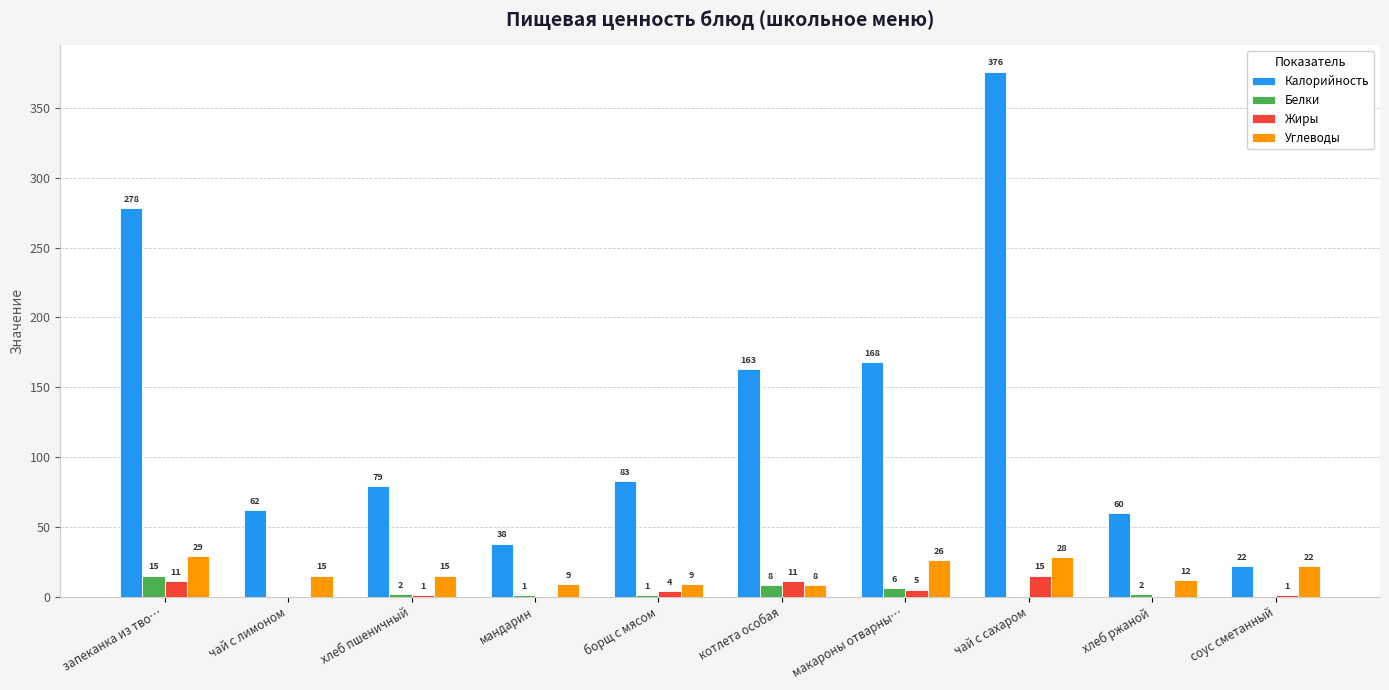

What is the sum of all Углеводы values?

173